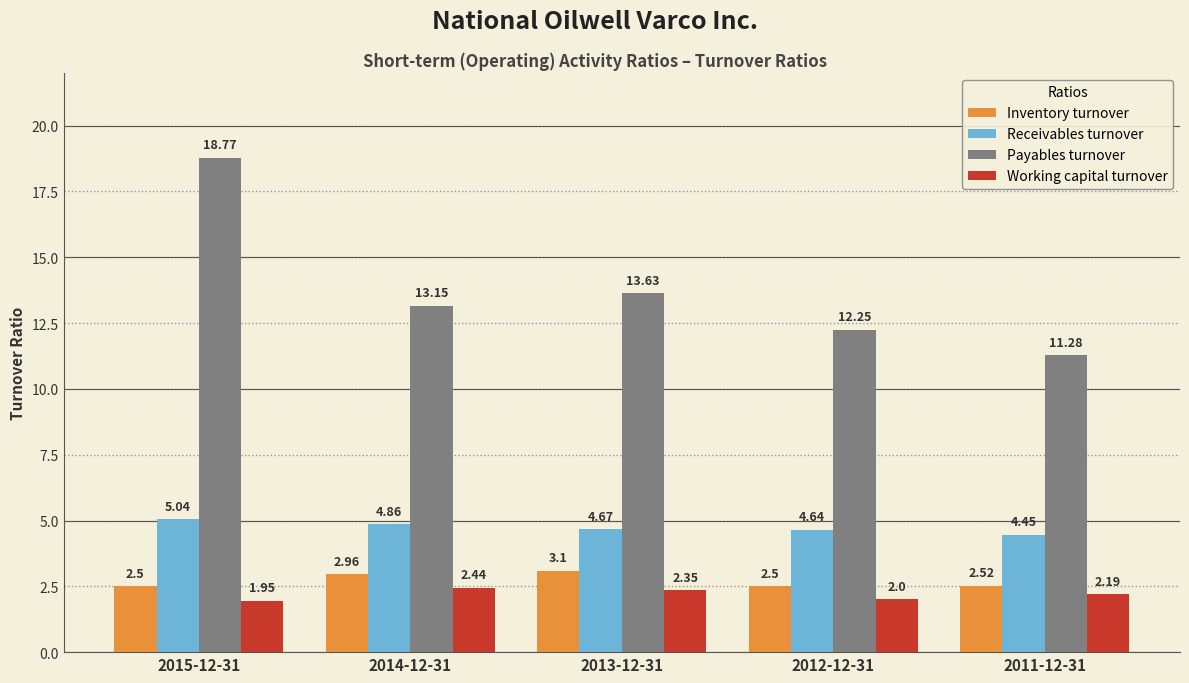

What is the total value across all series at 2012-12-31?

21.4